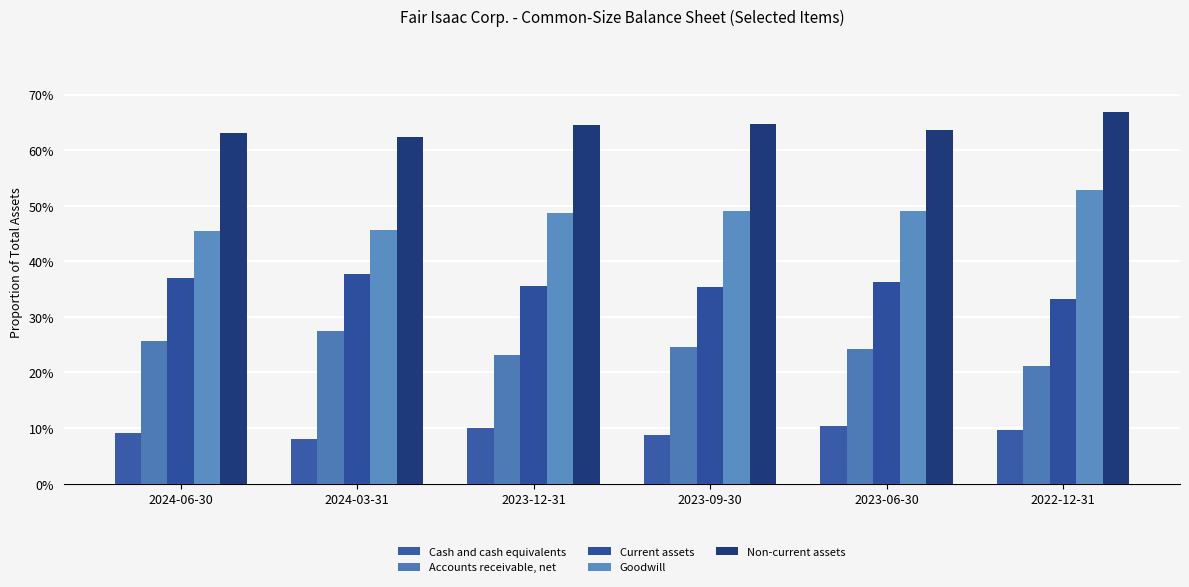

What are all the series names shown in the legend?

Cash and cash equivalents, Accounts receivable, net, Current assets, Goodwill, Non-current assets